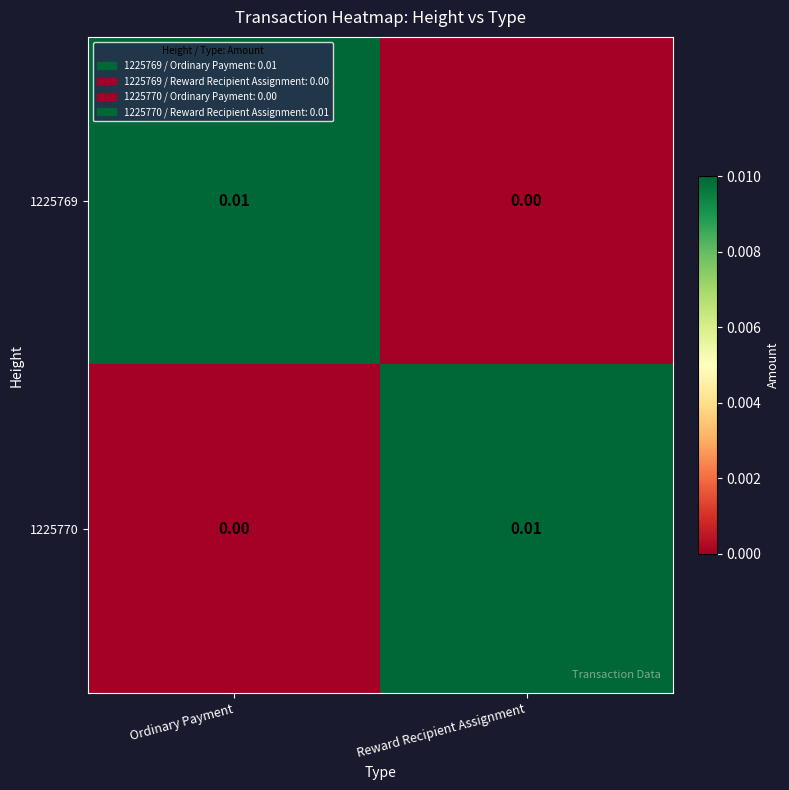

Is the value of 1225770 at Reward Recipient Assignment greater than the value of 1225769 at Reward Recipient Assignment?

Yes